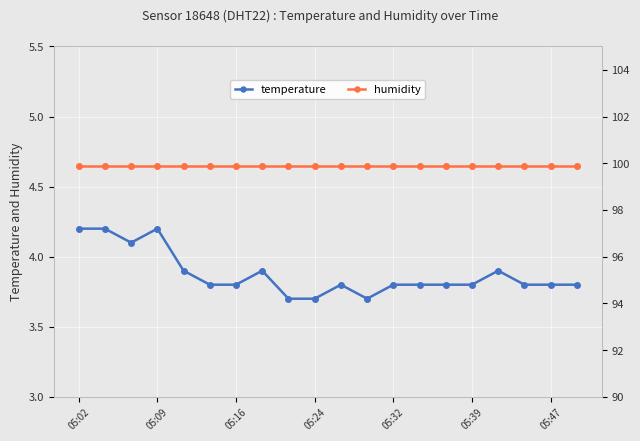

How many lines are shown in the chart?

2